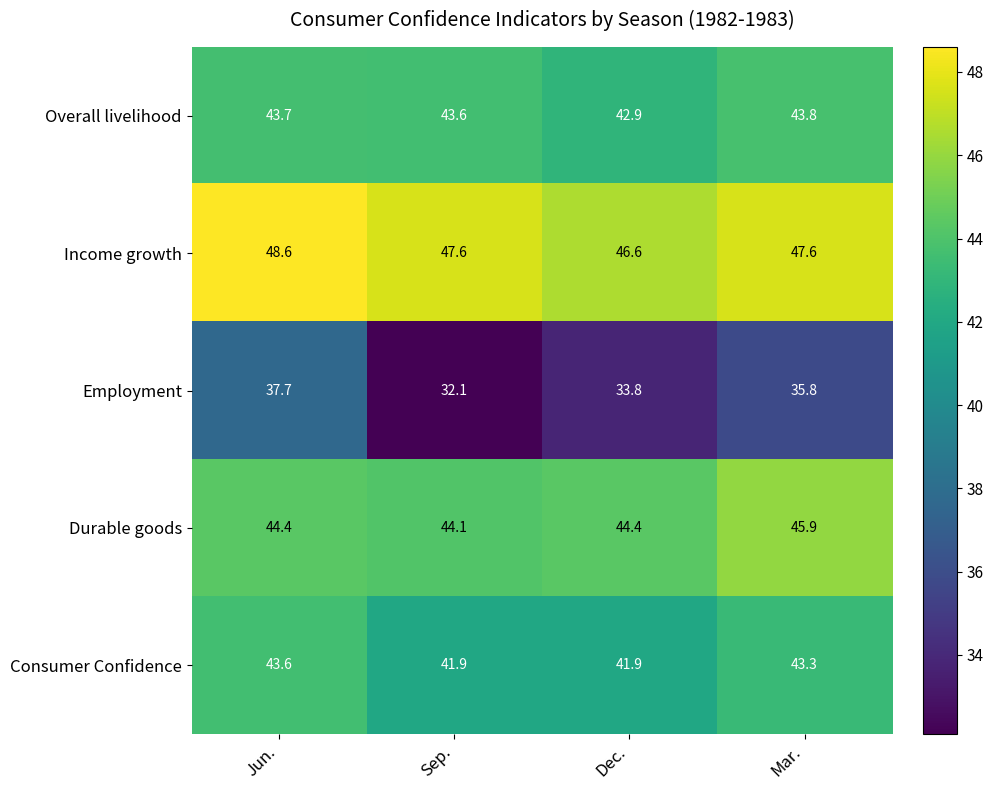

Count the number of categories in the chart.

4